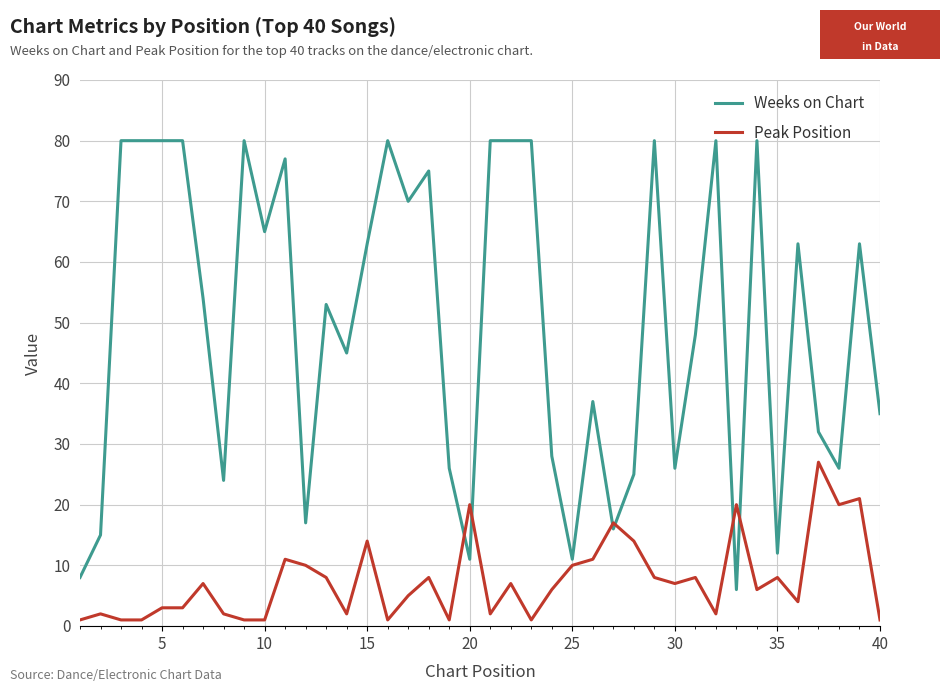

Which series has the largest range (max minus min)?

Weeks on Chart